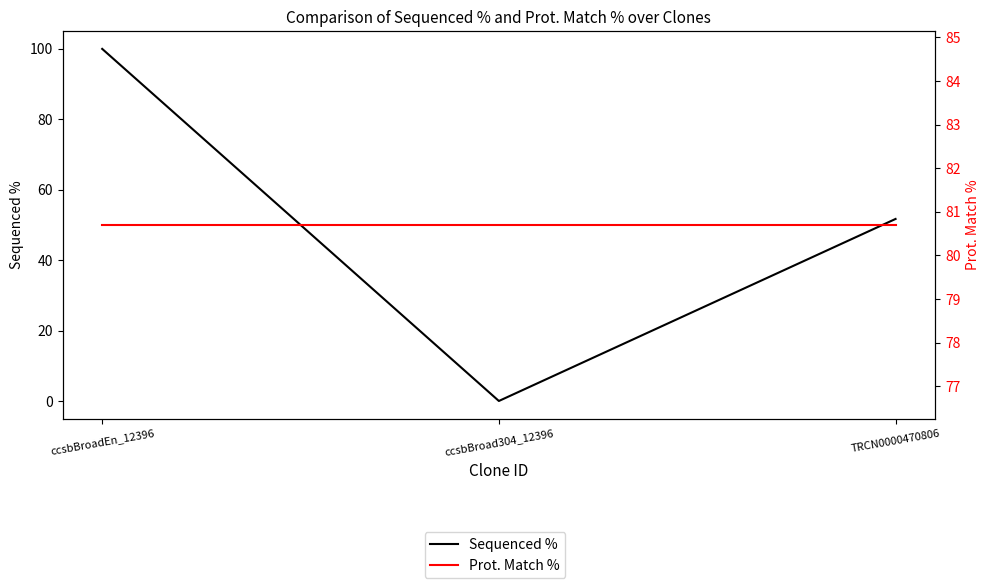

What is the label of the 3rd point from the left?

TRCN0000470806